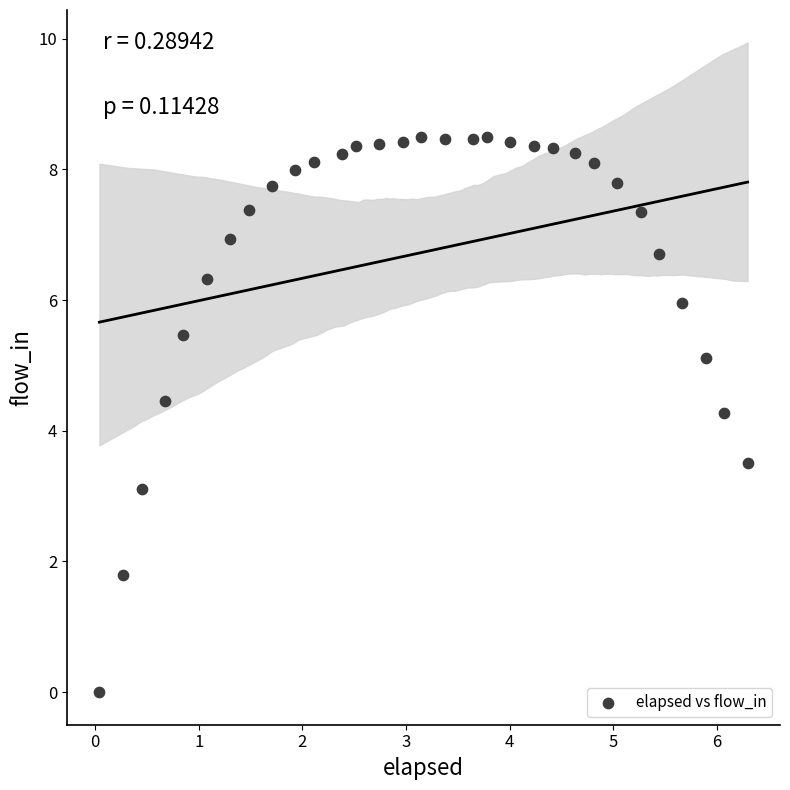

What Y value in the scatter plot is closest to 4?

4.3